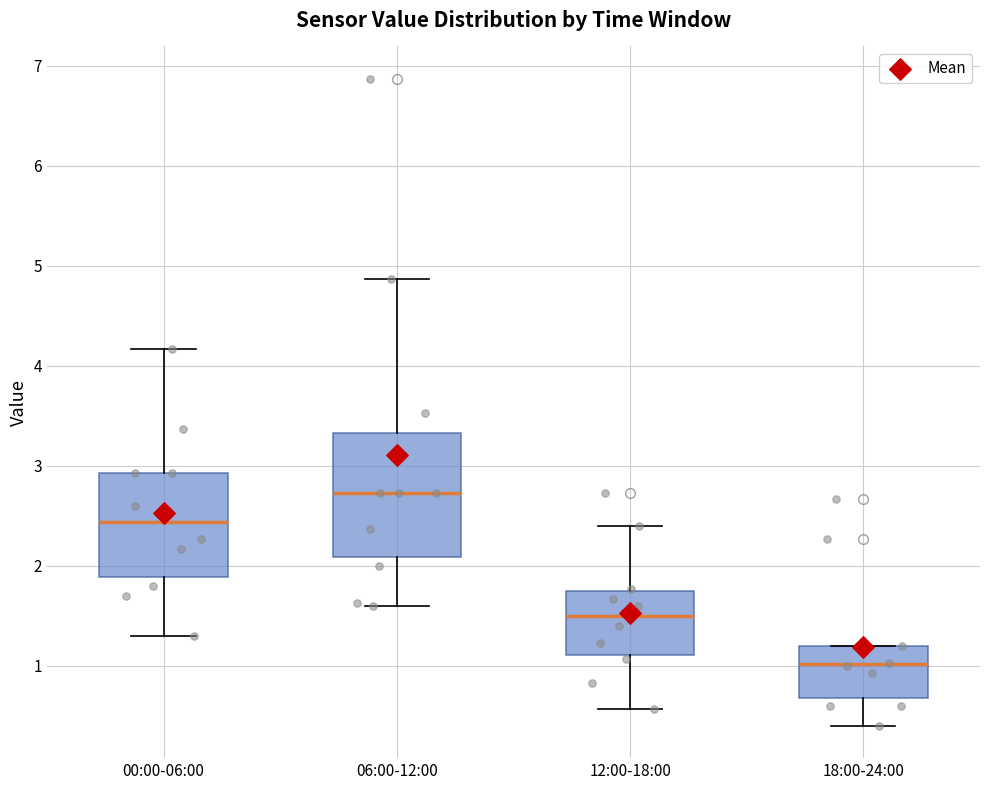

Reading left to right, transcribe this box plot: for each box, give where its median line is, the range the box spans, and where its two whiskers end, as read against the y-axis. The values are not printed on the chart, so give them approximately, as read against the axis.

00:00-06:00: median 2.4, box 1.9 to 2.9, whiskers 1.3 to 4.2
06:00-12:00: median 2.7, box 2.1 to 3.3, whiskers 1.6 to 4.9
12:00-18:00: median 1.5, box 1.1 to 1.7, whiskers 0.6 to 2.4
18:00-24:00: median 1.0, box 0.7 to 1.2, whiskers 0.4 to 1.2